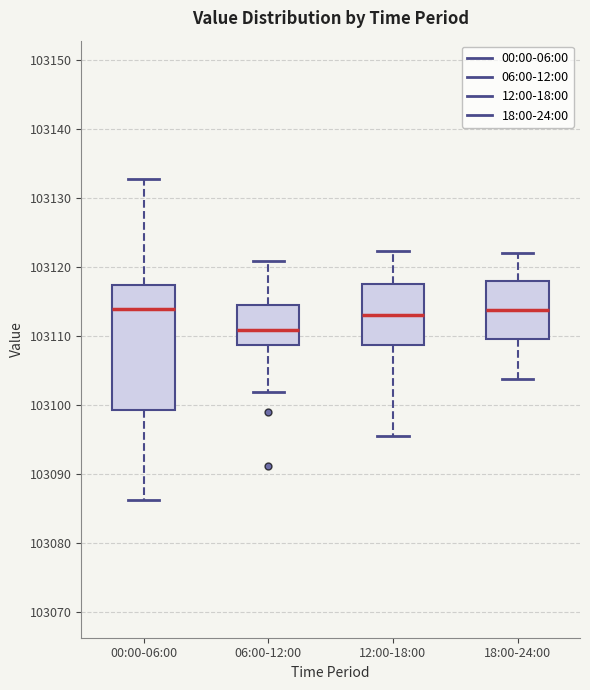

Which box's median line is the lowest?

06:00-12:00